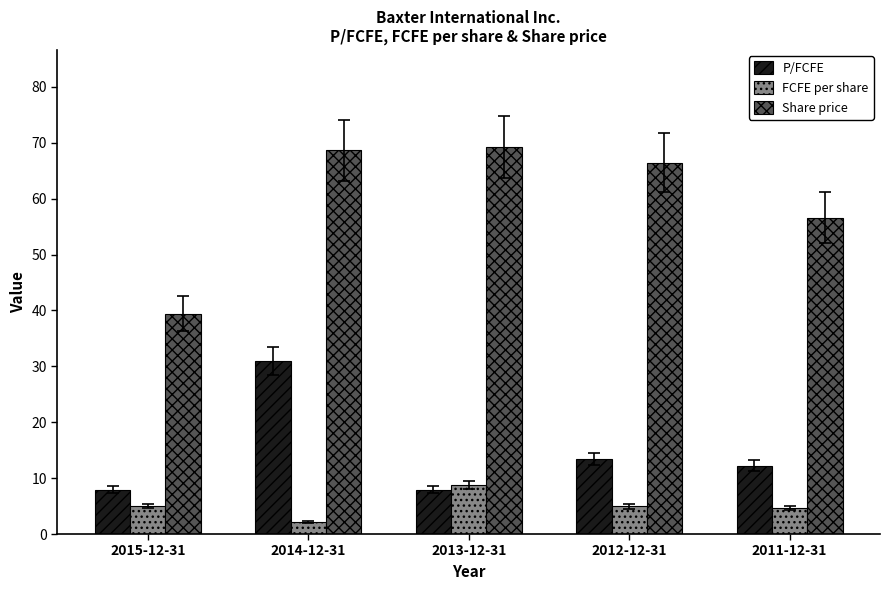

What is the label of the 1st bar from the right?

2011-12-31